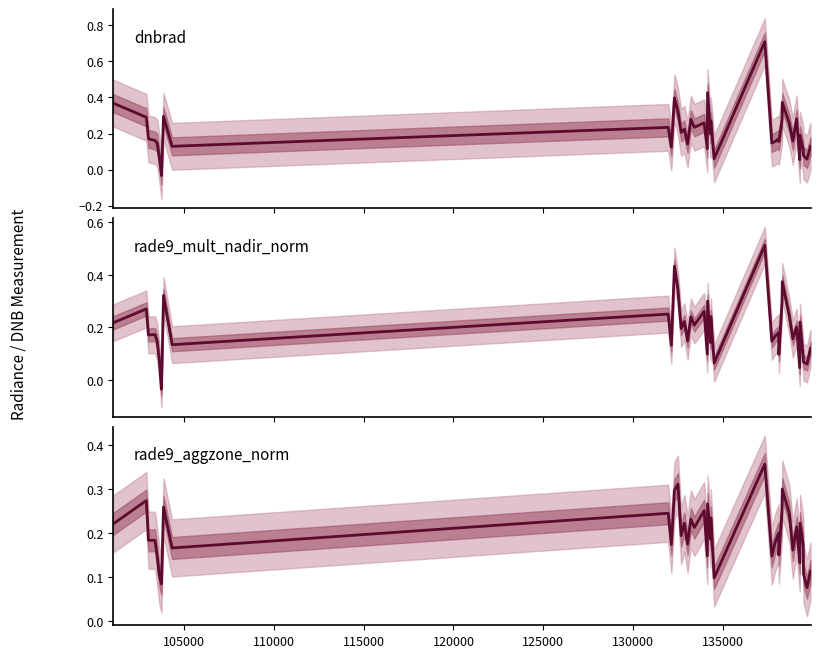

How many lines are shown in the chart?

3